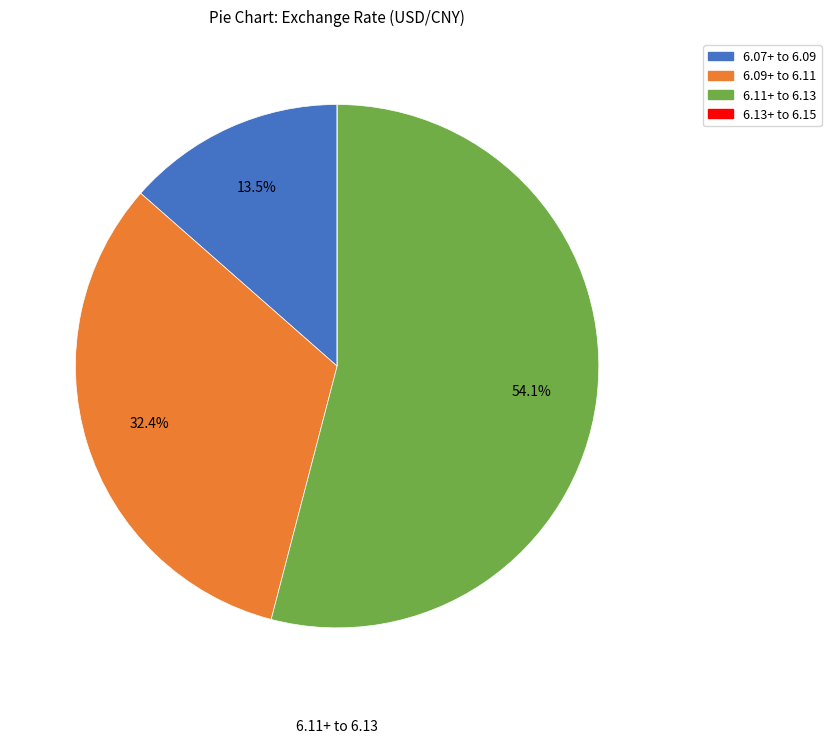

Is there any slice that represents more than half of the pie?

Yes